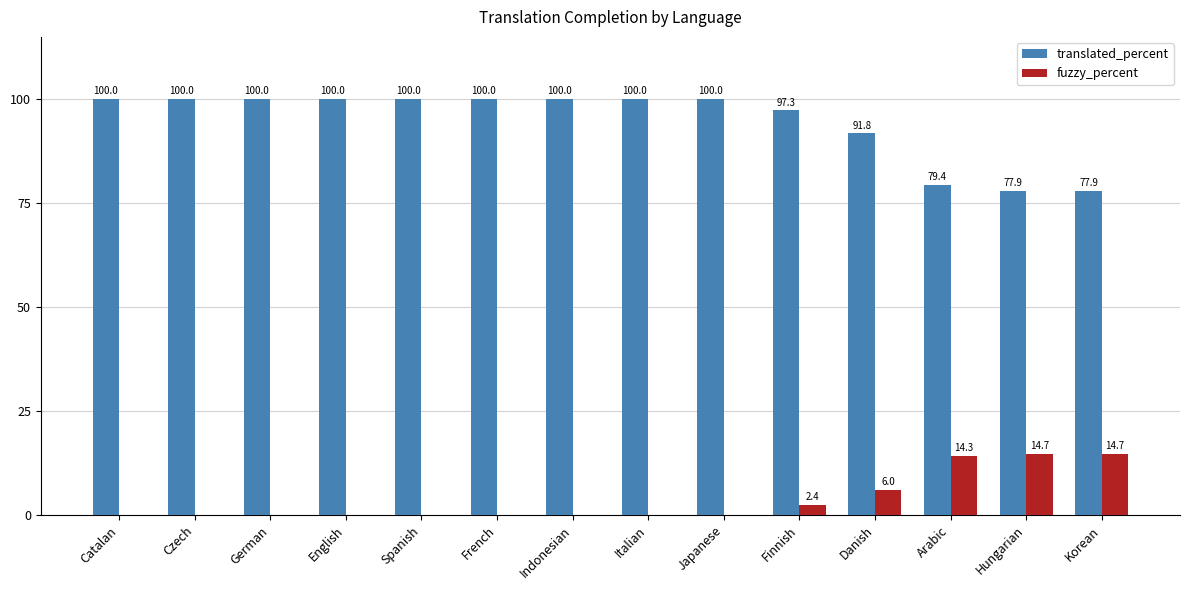

Between Czech and Arabic, which series saw the biggest shift?

translated_percent